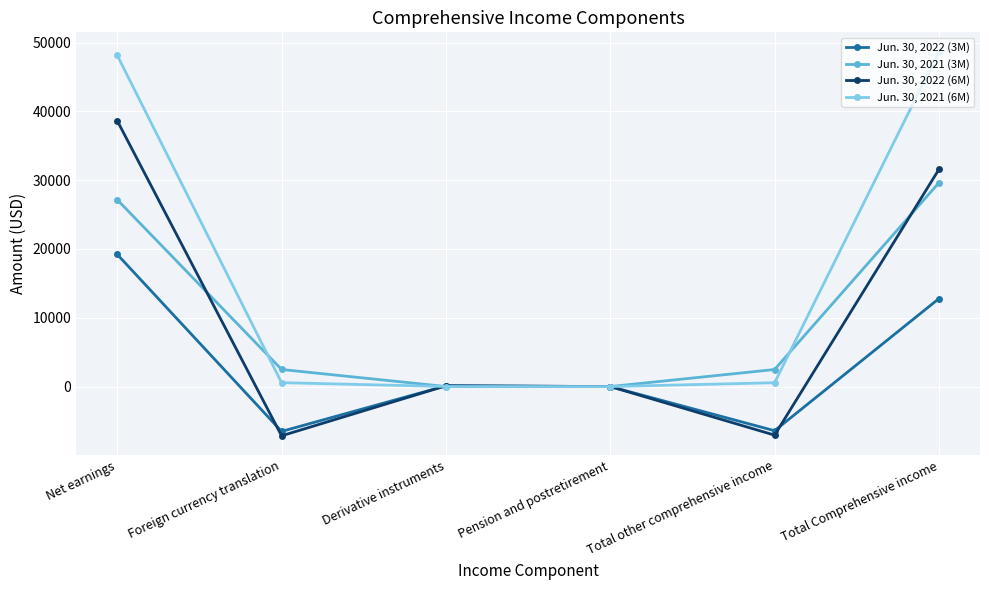

Is it true that Jun. 30, 2022 (6M) equals 38649 at Net earnings?

True